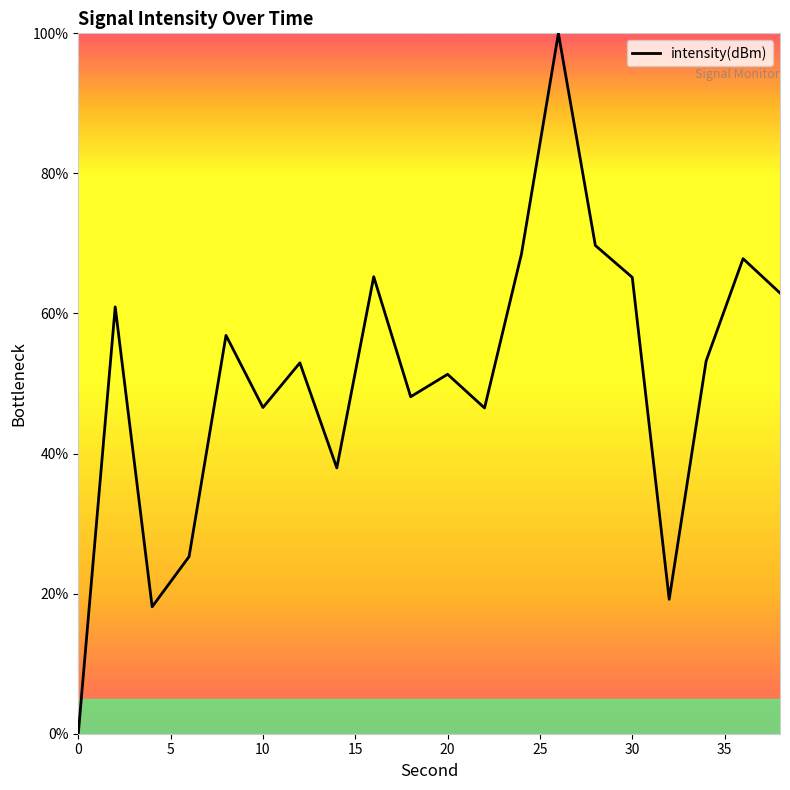

What is the maximum value shown in the chart?

100.0